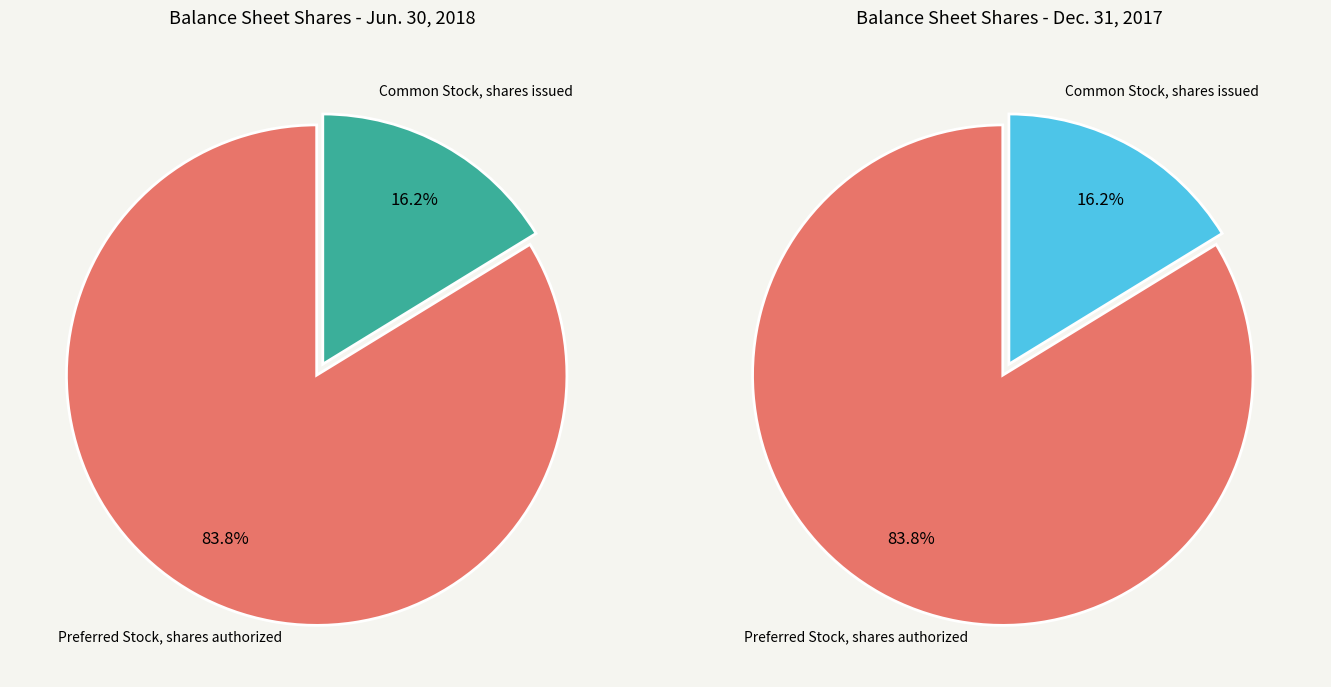

Which slice is the smallest?

Common Stock, shares issued